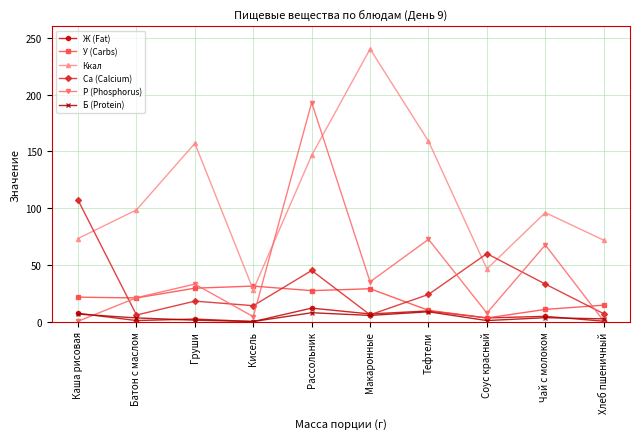

Which series changed the most between Груши and Рассольник?

Р (Phosphorus)